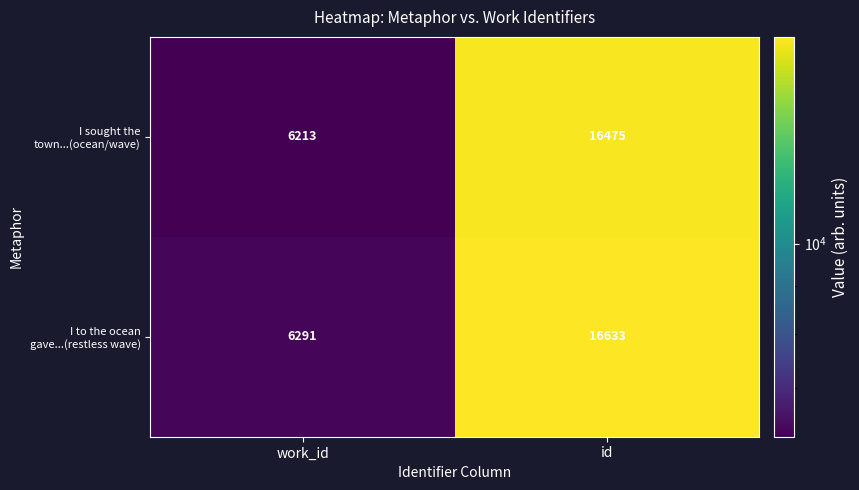

Read the I to the ocean gave...(restless wave) value at id, to the nearest 100.

16600